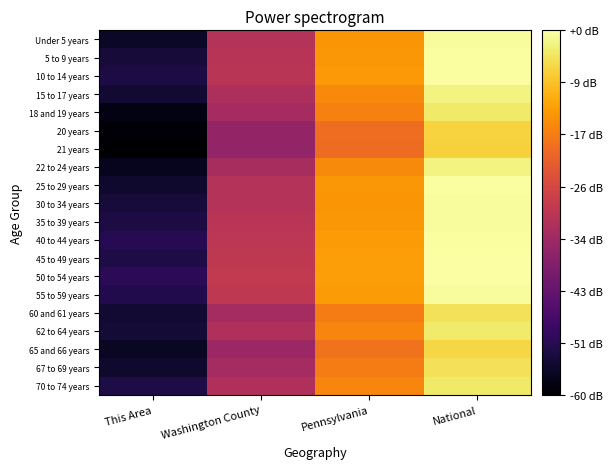

Reading left to right, list all the values displayed in this chart.

Under 5 years: This Area=1.3	Washington County=4.0	Pennsylvania=5.9	National=7.3
5 to 9 years: This Area=1.6	Washington County=4.1	Pennsylvania=5.9	National=7.3
10 to 14 years: This Area=1.6	Washington County=4.1	Pennsylvania=5.9	National=7.3
15 to 17 years: This Area=1.5	Washington County=3.9	Pennsylvania=5.7	National=7.1
18 and 19 years: This Area=1.1	Washington County=3.8	Pennsylvania=5.6	National=7.0
20 years: This Area=1.0	Washington County=3.5	Pennsylvania=5.3	National=6.7
21 years: This Area=0.9	Washington County=3.5	Pennsylvania=5.3	National=6.6
22 to 24 years: This Area=1.3	Washington County=3.8	Pennsylvania=5.7	National=7.1
25 to 29 years: This Area=1.4	Washington County=4.0	Pennsylvania=5.9	National=7.3
30 to 34 years: This Area=1.6	Washington County=4.0	Pennsylvania=5.9	National=7.3
35 to 39 years: This Area=1.6	Washington County=4.1	Pennsylvania=5.9	National=7.3
40 to 44 years: This Area=1.8	Washington County=4.1	Pennsylvania=5.9	National=7.3
45 to 49 years: This Area=1.7	Washington County=4.2	Pennsylvania=6.0	National=7.4
50 to 54 years: This Area=1.9	Washington County=4.2	Pennsylvania=6.0	National=7.3
55 to 59 years: This Area=1.8	Washington County=4.2	Pennsylvania=5.9	National=7.3
60 and 61 years: This Area=1.5	Washington County=3.8	Pennsylvania=5.5	National=6.9
62 to 64 years: This Area=1.5	Washington County=3.9	Pennsylvania=5.6	National=7.0
65 and 66 years: This Area=1.3	Washington County=3.6	Pennsylvania=5.4	National=6.7
67 to 69 years: This Area=1.4	Washington County=3.8	Pennsylvania=5.5	National=6.9
70 to 74 years: This Area=1.7	Washington County=3.9	Pennsylvania=5.6	National=7.0